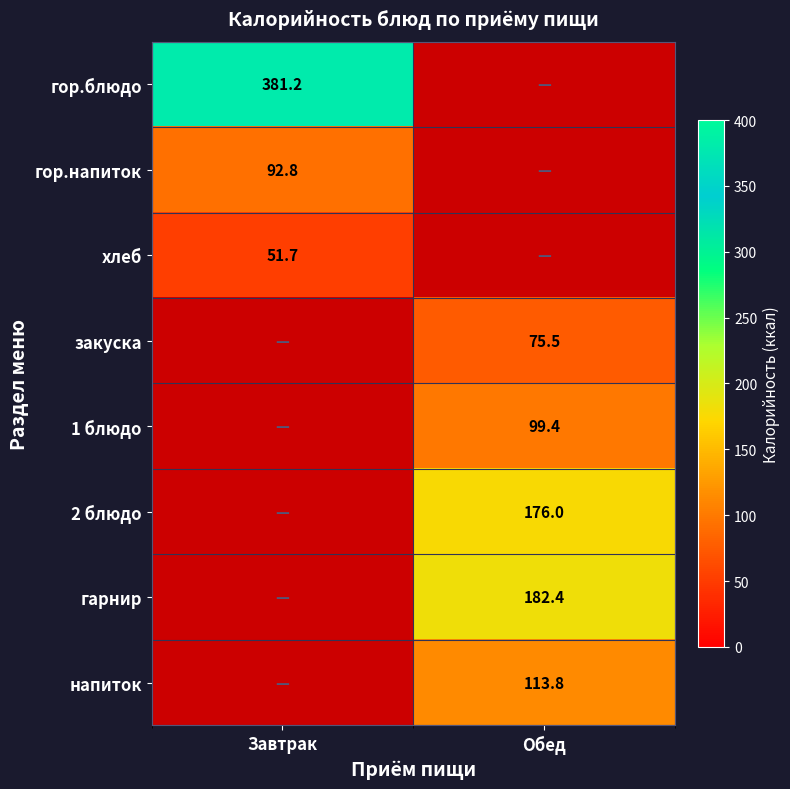

True or false: 1 блюдо has a value of 65.7 at Обед.

False